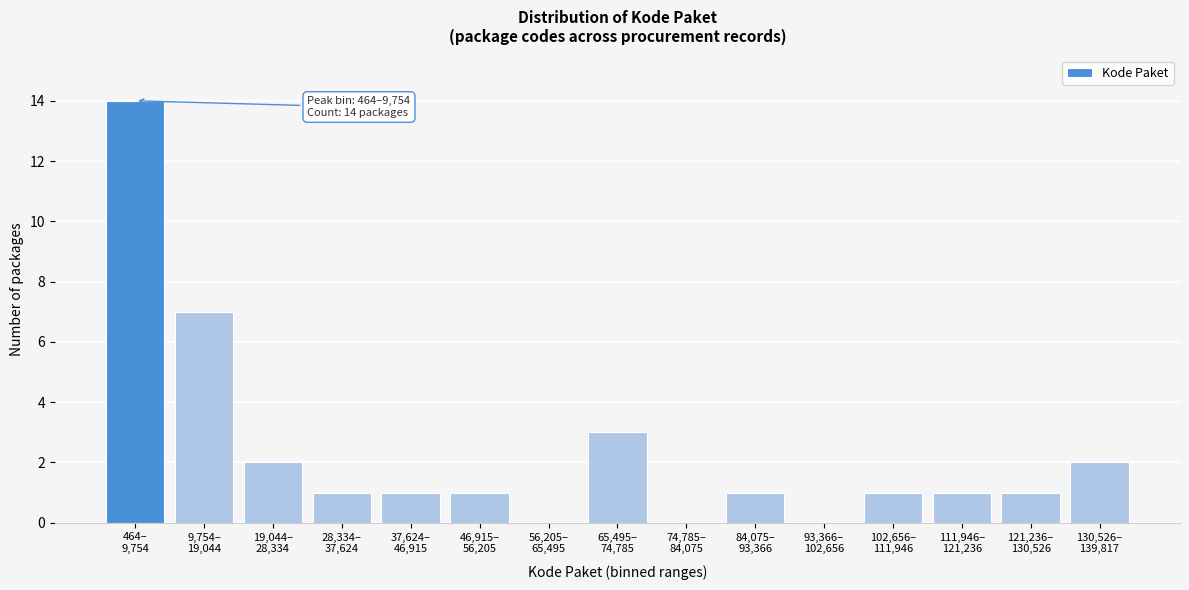

Count the number of data series in this chart.

1